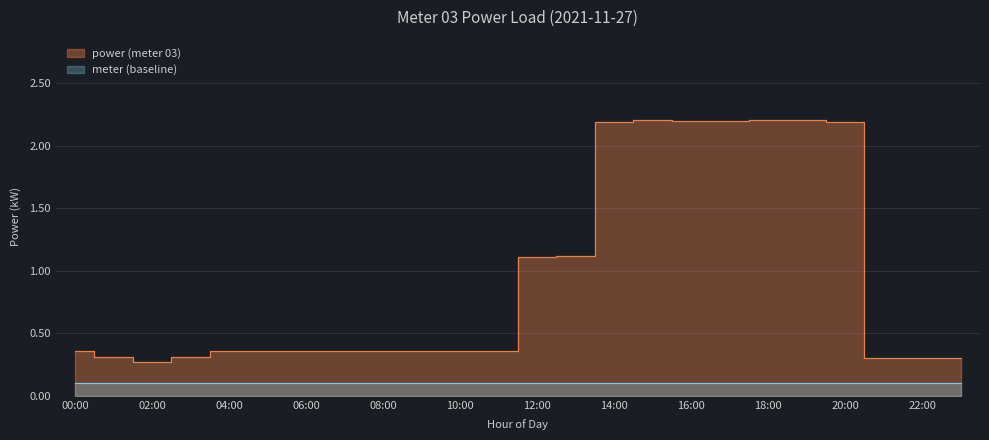

What is the change in value from 16:00 to 21:00?

-1.9